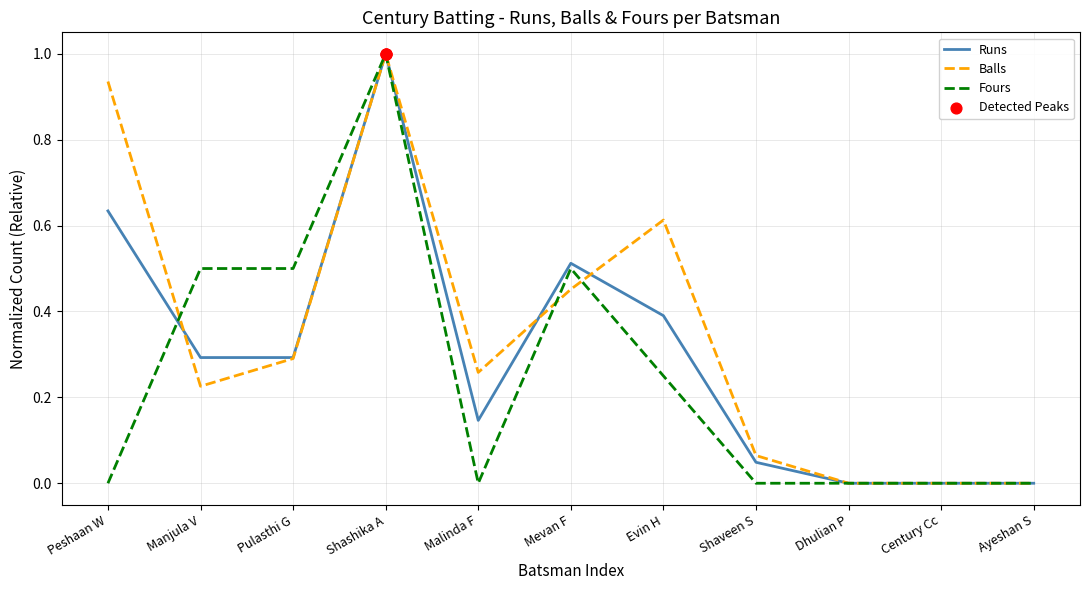

What position from the left is Shashika A?

4